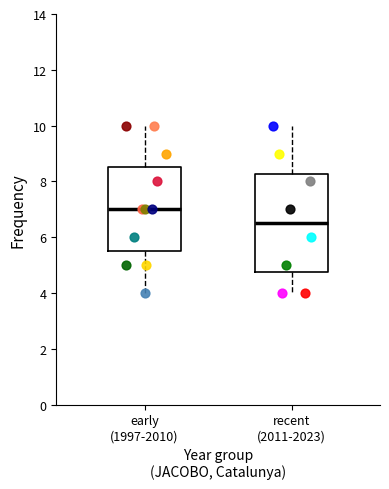

Reading left to right, transcribe this box plot: for each box, give where its median line is, the range the box spans, and where its two whiskers end, as read against the y-axis. The values are not printed on the chart, so give them approximately, as read against the axis.

early (1997-2010): median 7.0, box 5.6 to 8.6, whiskers 4.0 to 10.0
recent (2011-2023): median 6.6, box 4.8 to 8.2, whiskers 4.0 to 10.0